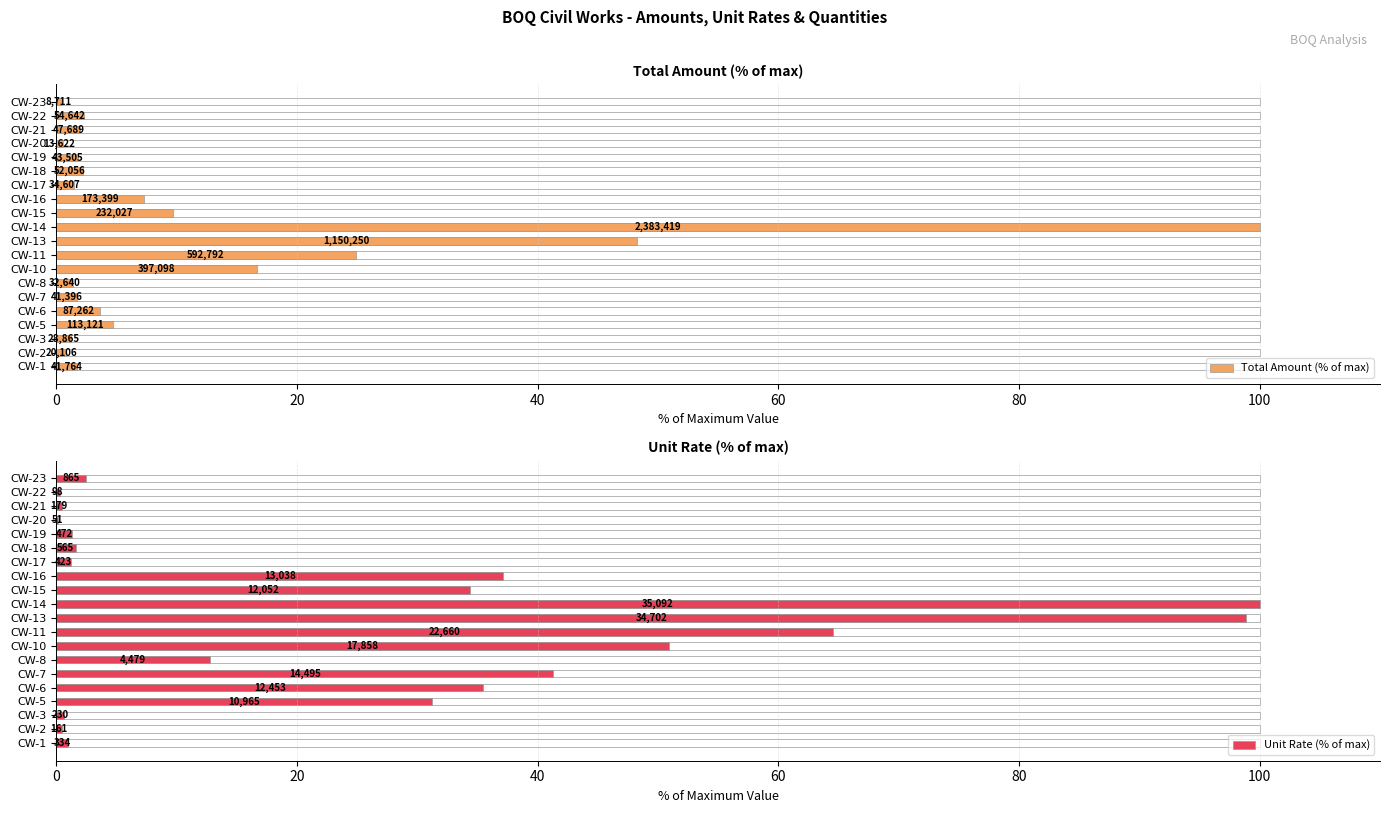

What are all the series names shown in the legend?

Total Amount (% of max), Unit Rate (% of max)